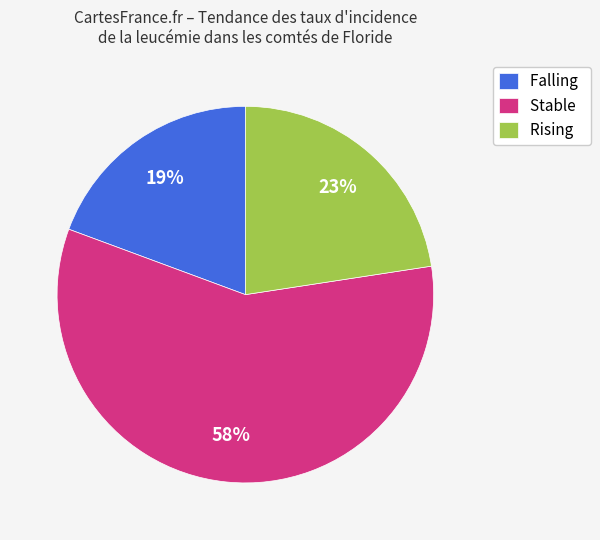

Combined, do Stable and Rising account for over 50%?

Yes